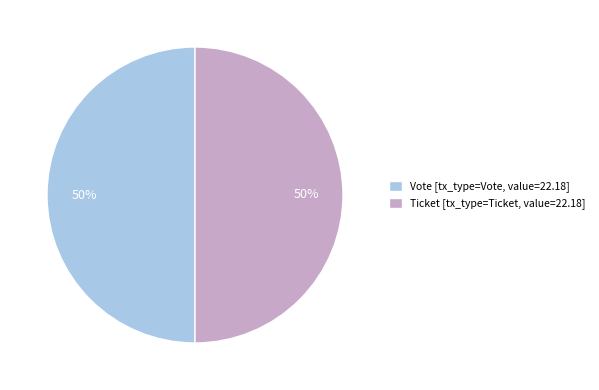

Do Vote [tx_type=Vote, value=22.18] and Ticket [tx_type=Ticket, value=22.18] together represent more than half of the pie?

Yes